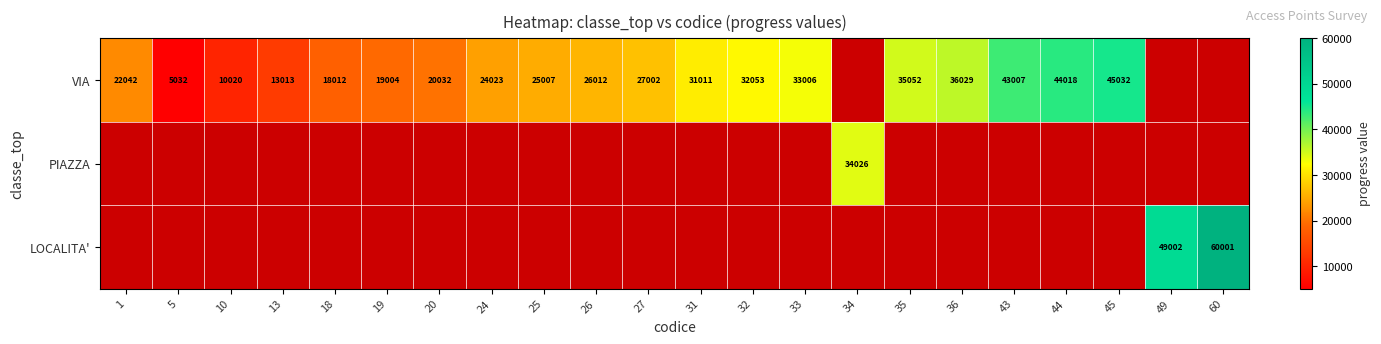

How many distinct data groups are displayed?

3